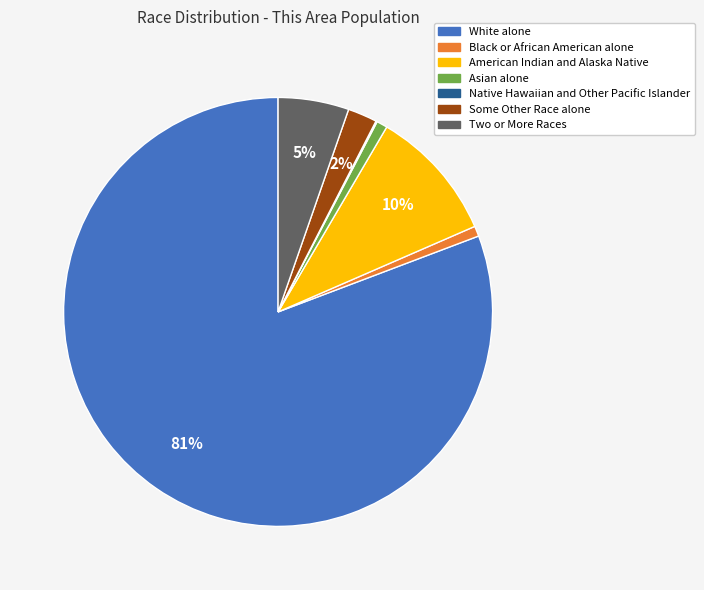

Combined, do White alone and Asian alone account for over 50%?

Yes